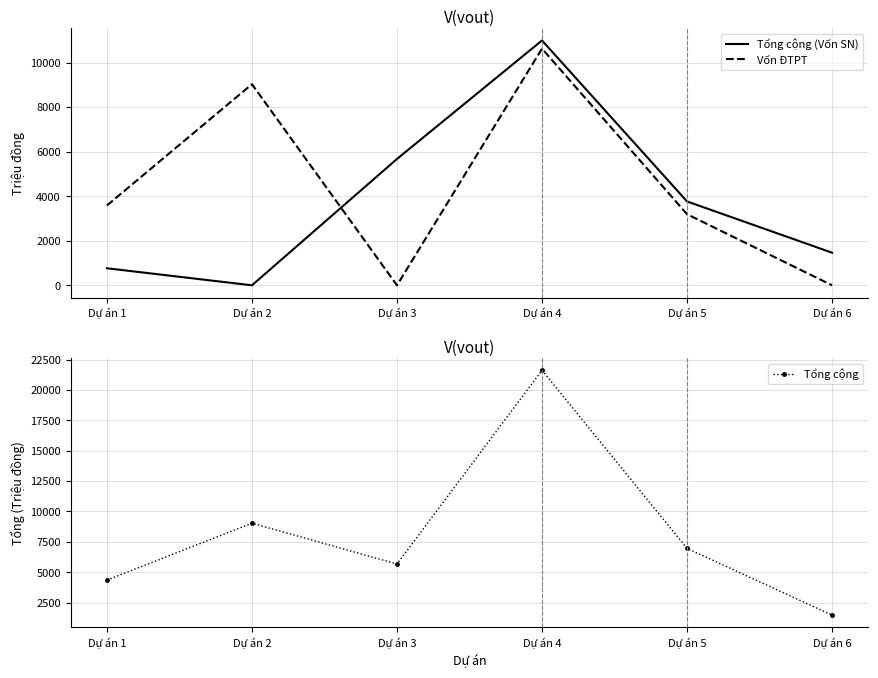

At which label does Tổng cộng first exceed 6959?

Dự án 2